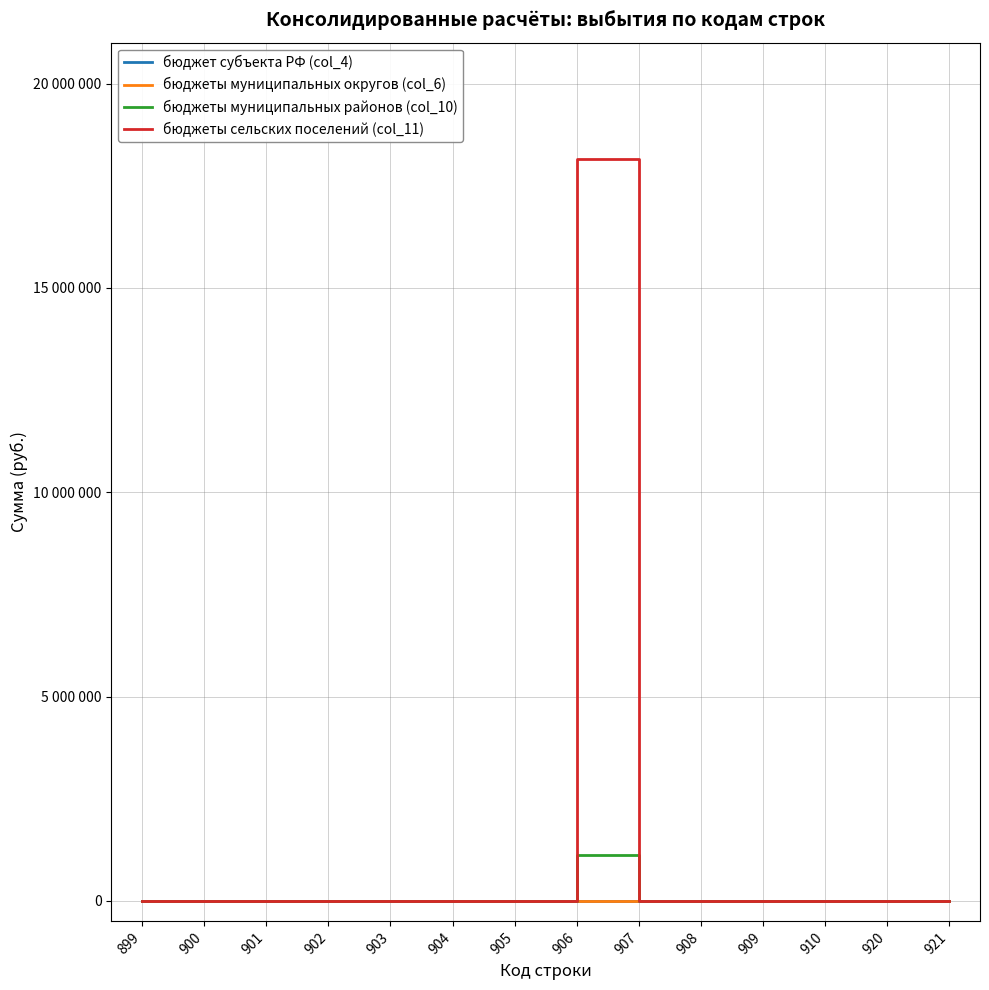

What is the sum of all бюджеты сельских поселений (col_11) values?

18147039.8